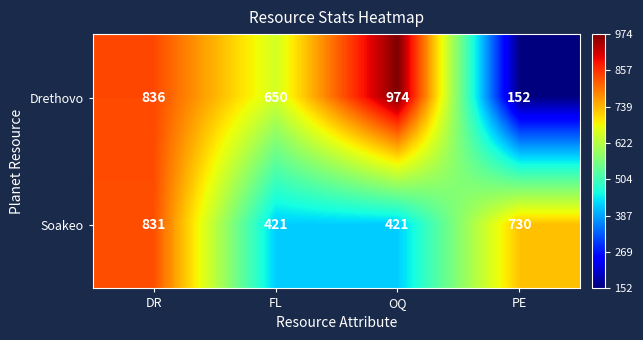

What value does the Soakeo series have at OQ, to the nearest 50?

400